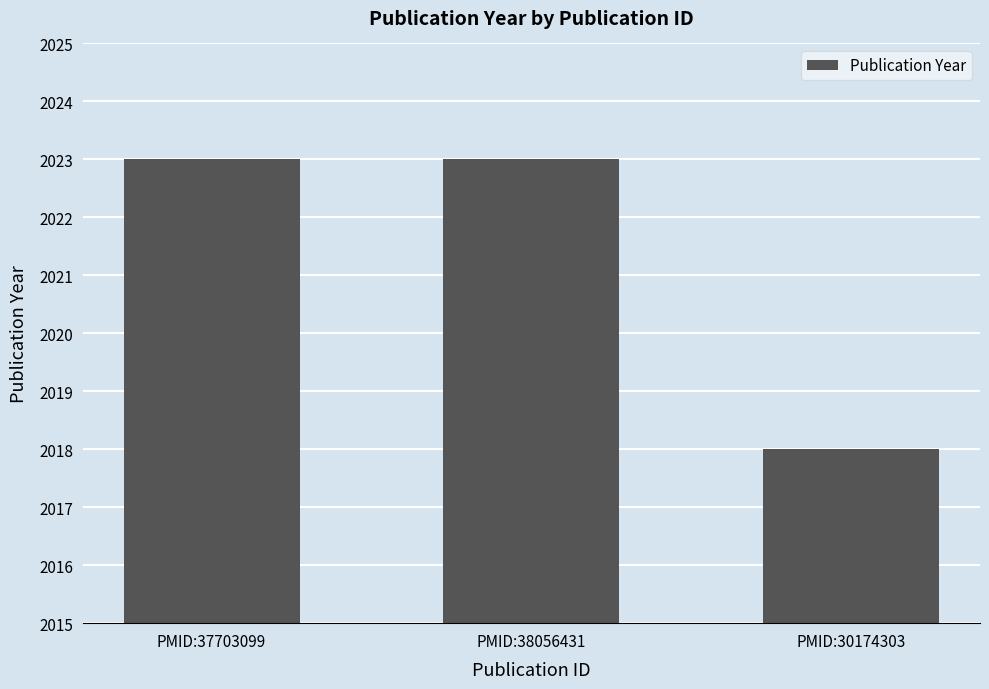

Reading right to left, transcribe all the data shown in this chart.

PMID:30174303=2018	PMID:38056431=2023	PMID:37703099=2023